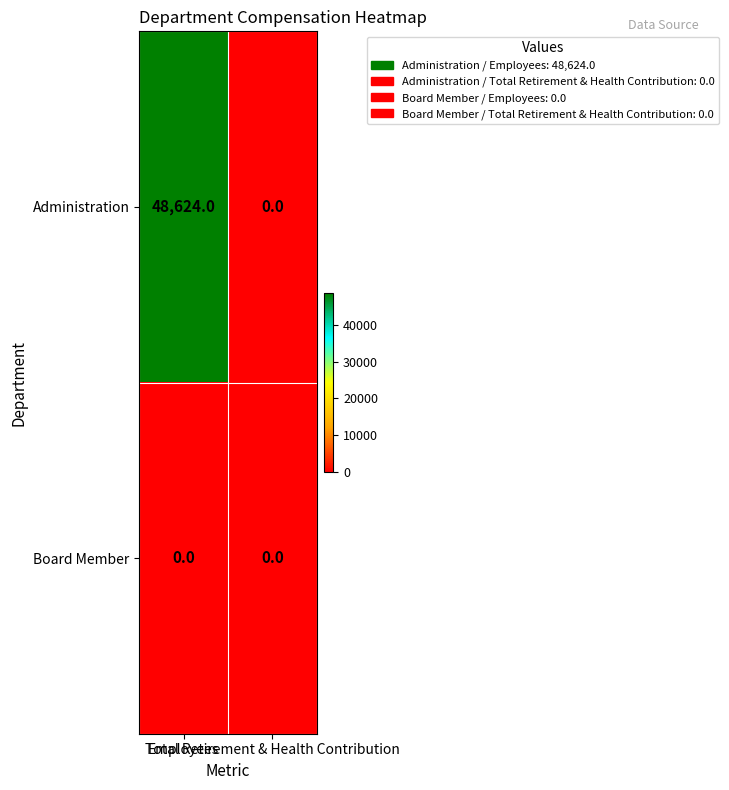

What is the sum of all Administration values?

48624